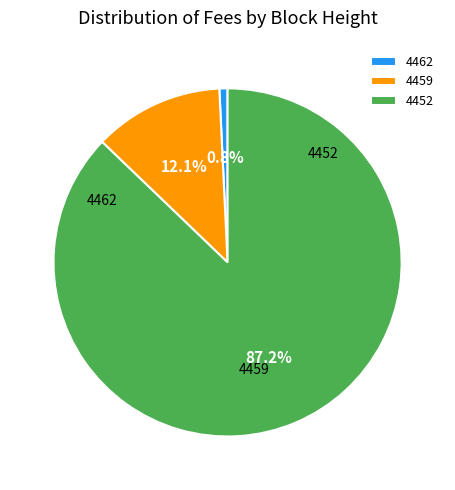

Combined, what portion of the pie is 4459 and 4462?

12.8%